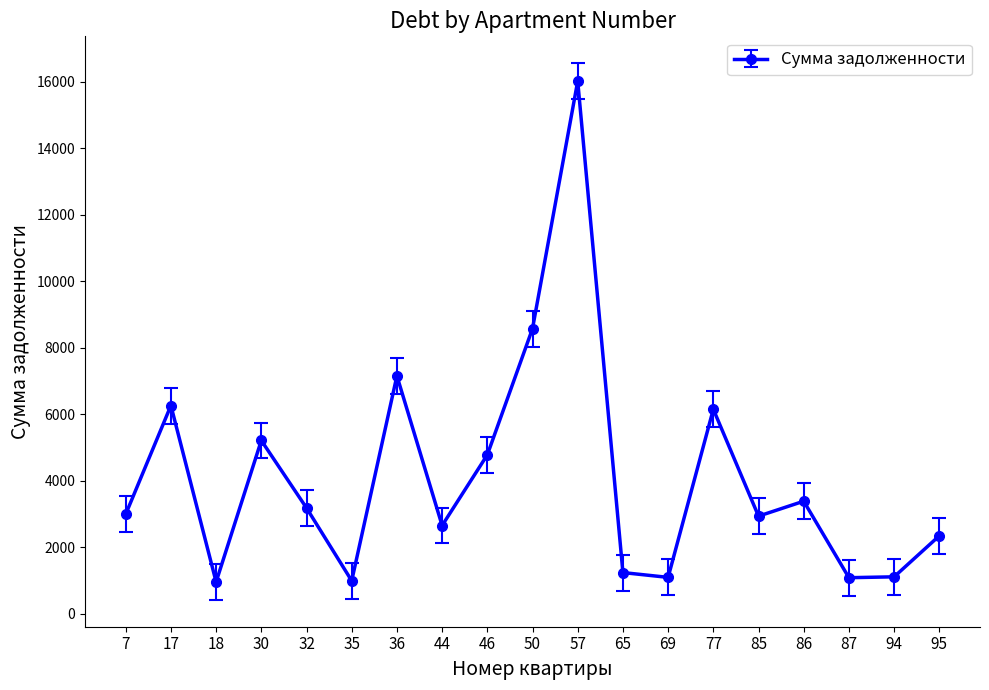

Which has a higher value, 46 or 86?

46